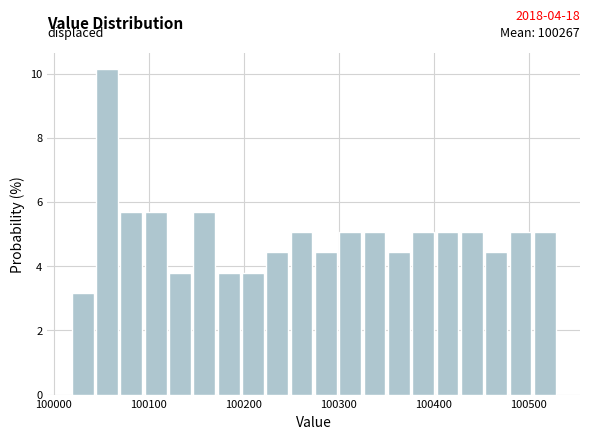

Around what value on the x-axis is the tallest bar? Give the approximate position of its centre, as read against the axis.

100060